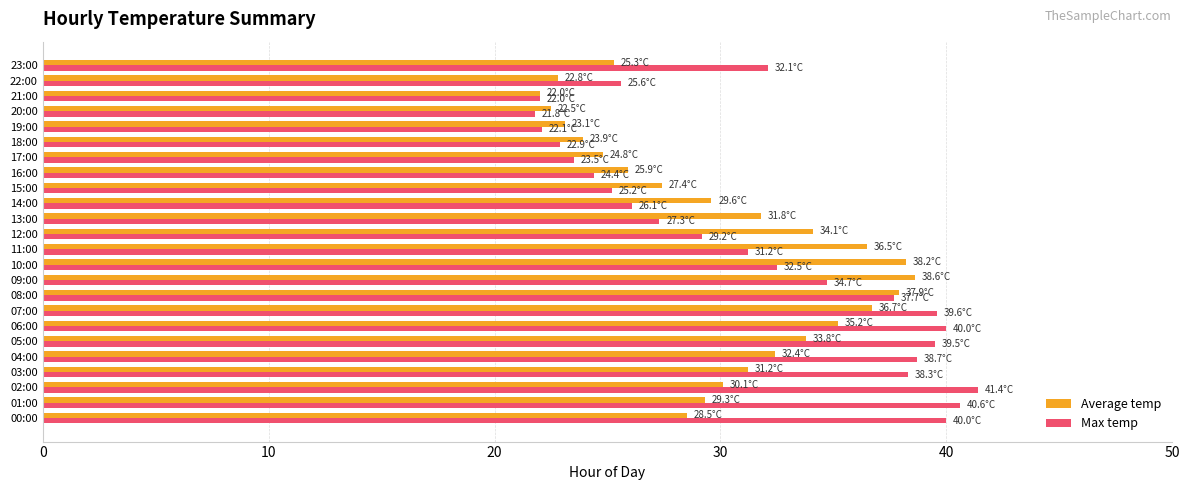

What is the total value across all series at 14:00?

55.7